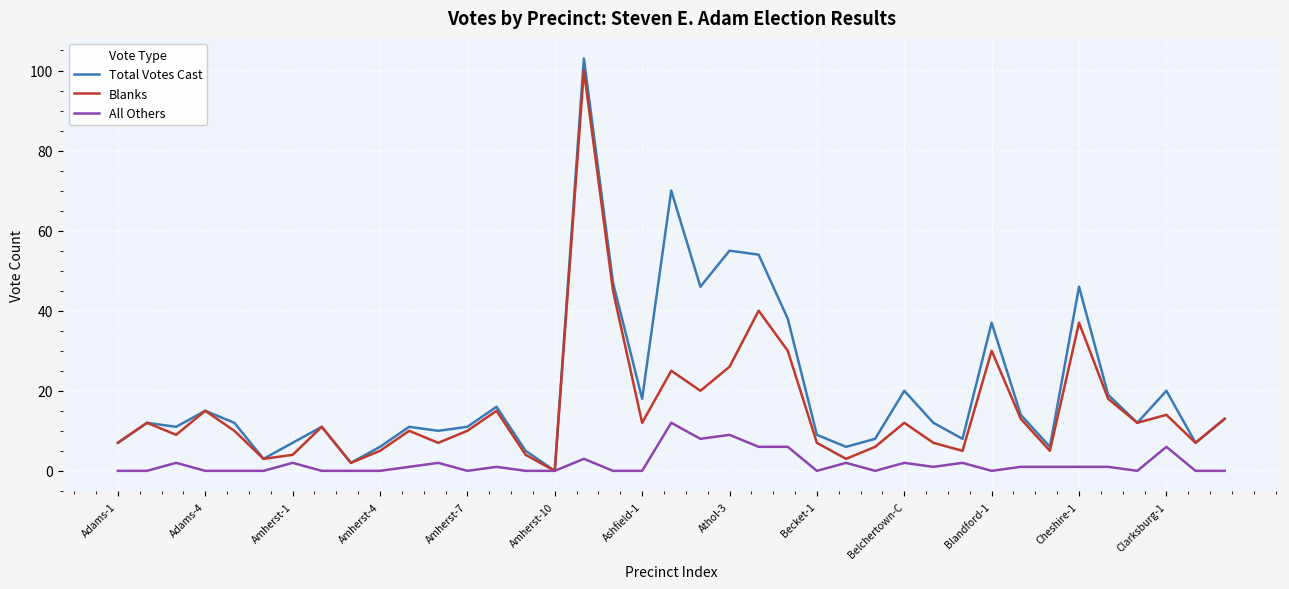

List the series in order of their overall mean, highest first.

Total Votes Cast, Blanks, All Others